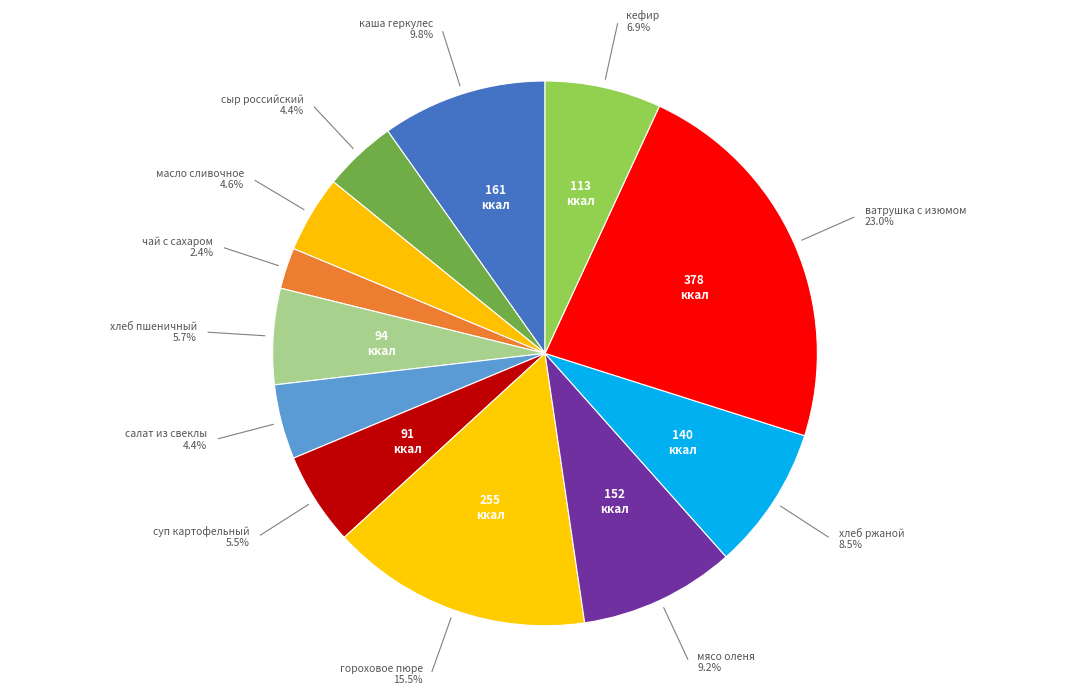

How many segments does this pie chart have?

12